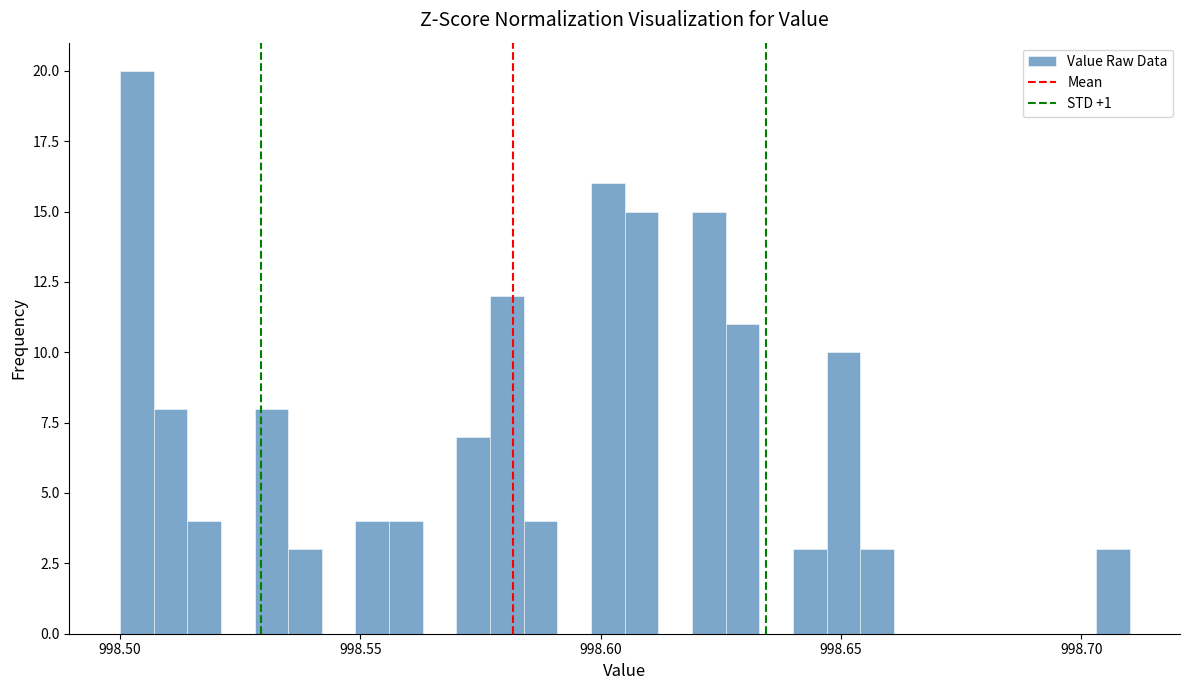

Around what value on the x-axis is the tallest bar? Give the approximate position of its centre, as read against the axis.

998.505